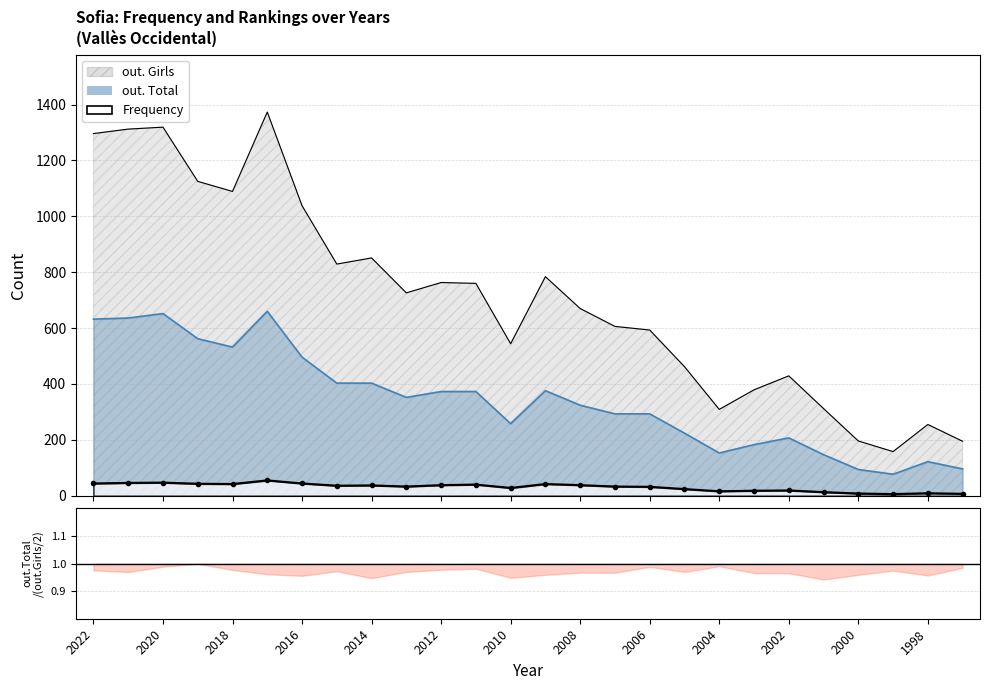

At how many categories does at least one series exceed 1157?

4